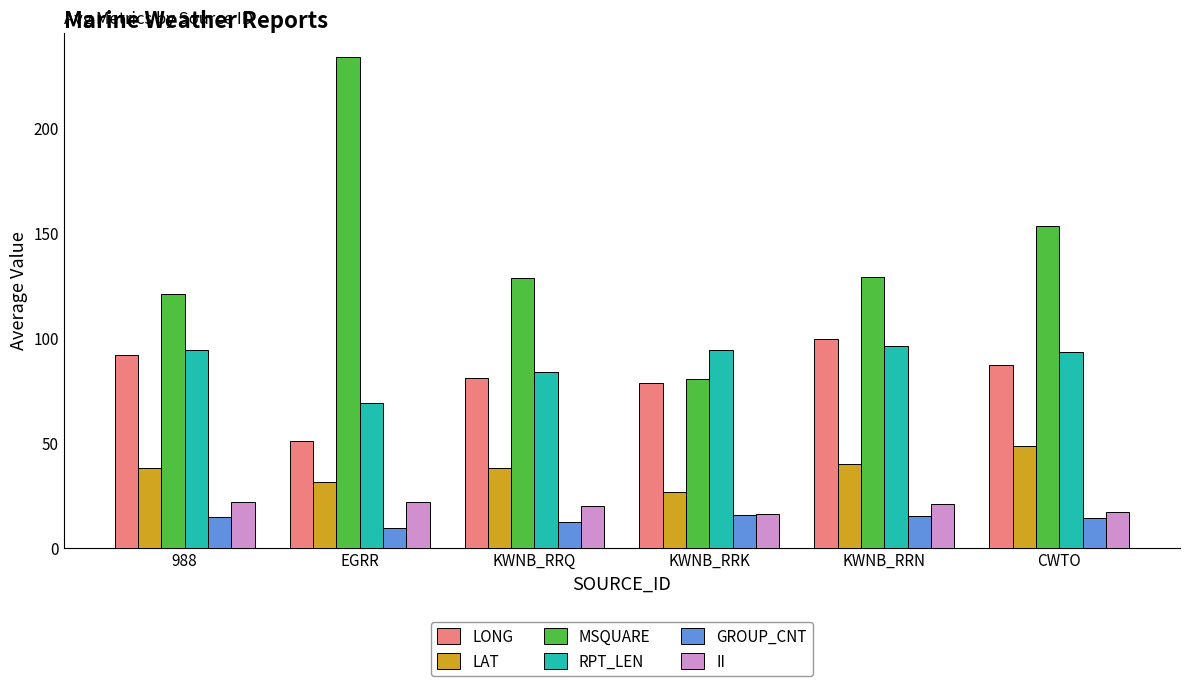

The II series shows 21.6 at 988. True or false?

True